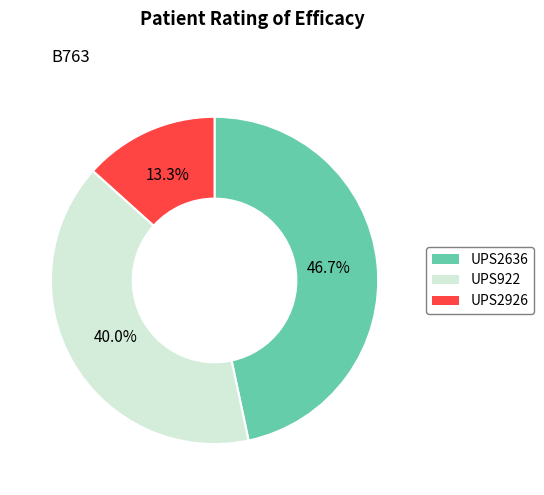

Is there a majority slice in this chart?

No